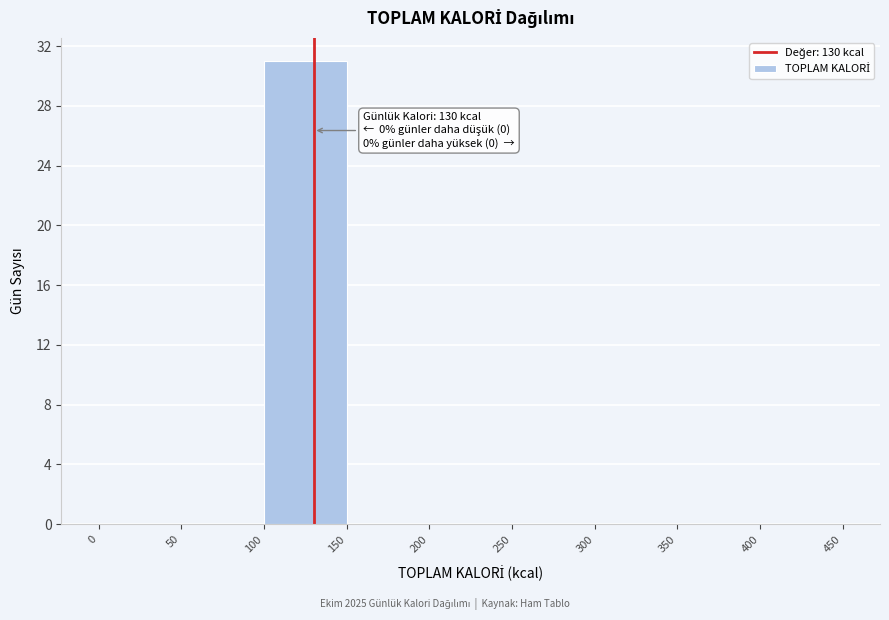

Over which range of the x-axis is the bar tallest?

100 to 150